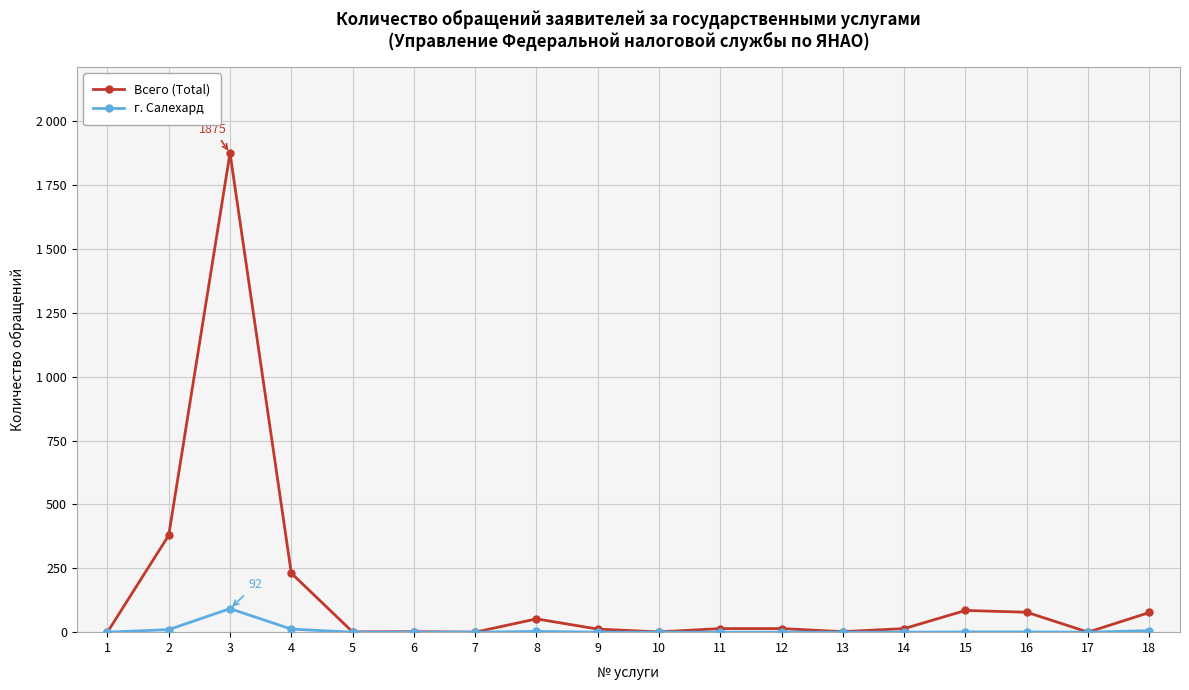

Is it true that г. Салехард equals -31 at 13?

False